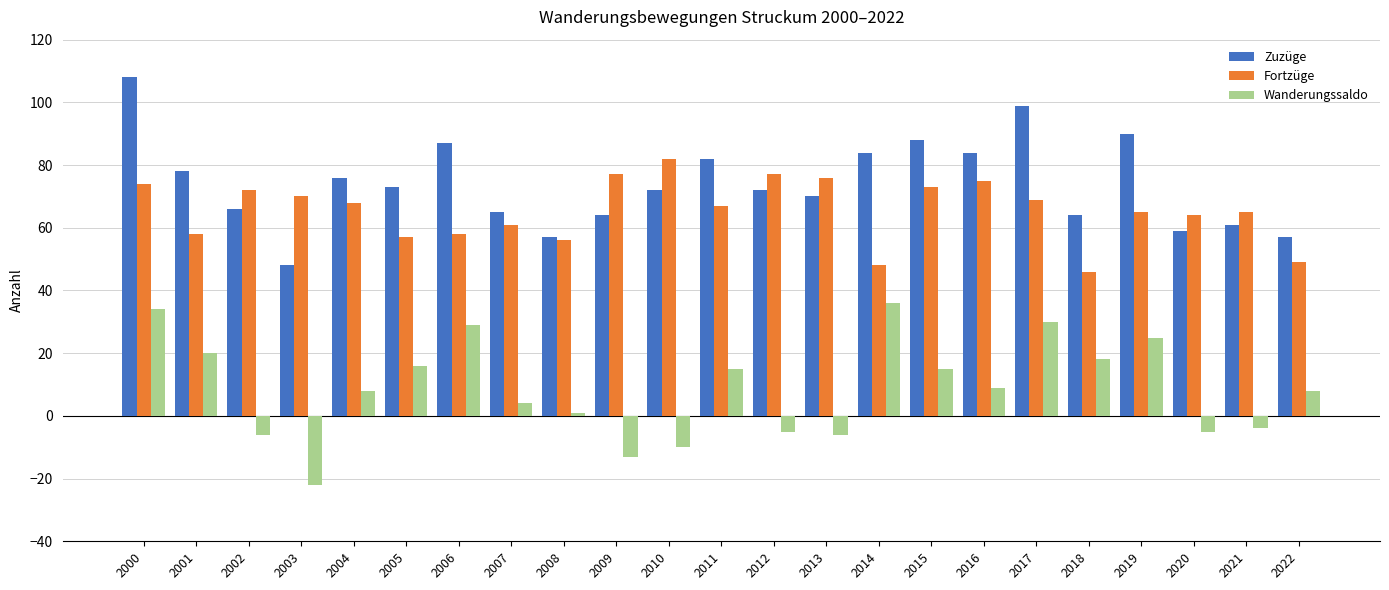

List the series in order of their peak value, lowest first.

Wanderungssaldo, Fortzüge, Zuzüge